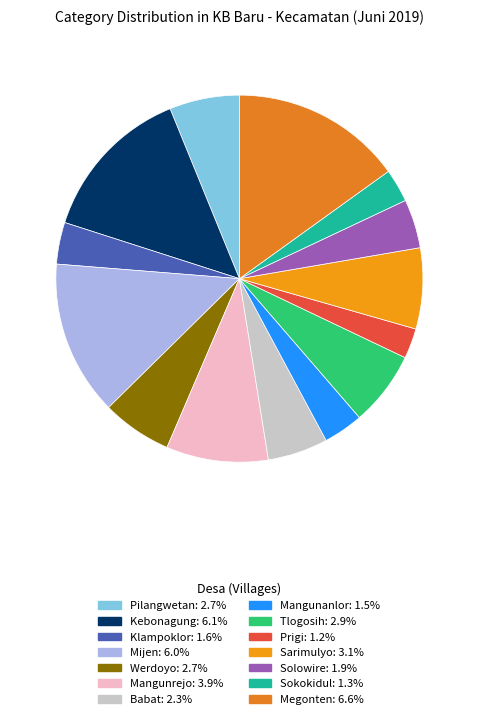

What is the smallest slice in the pie chart?

Prigi